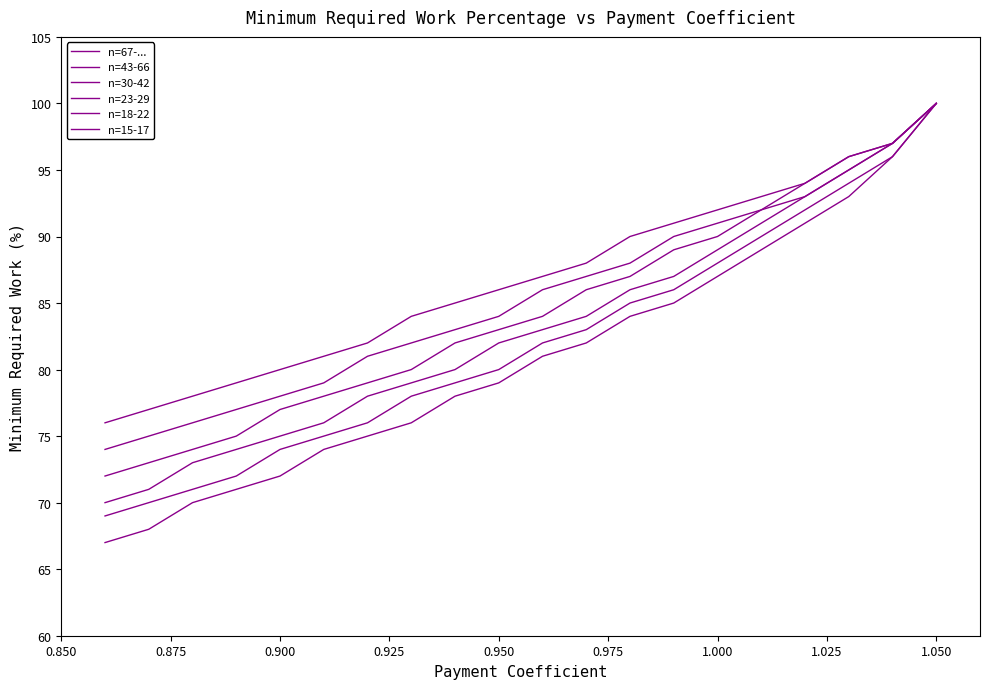

What is the sum of all n=30-42 values?

1686